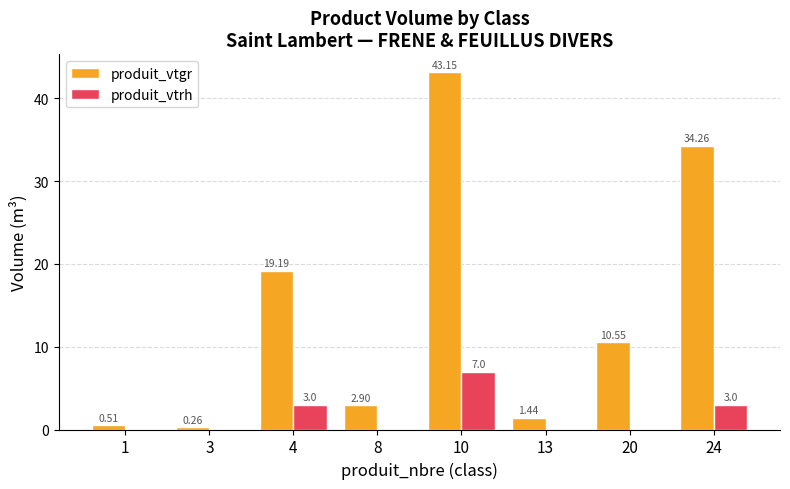

Count the number of data series in this chart.

2